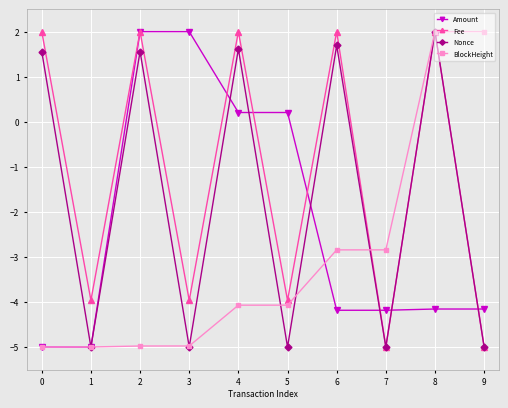

List the series in order of their overall mean, lowest first.

BlockHeight, Amount, Nonce, Fee